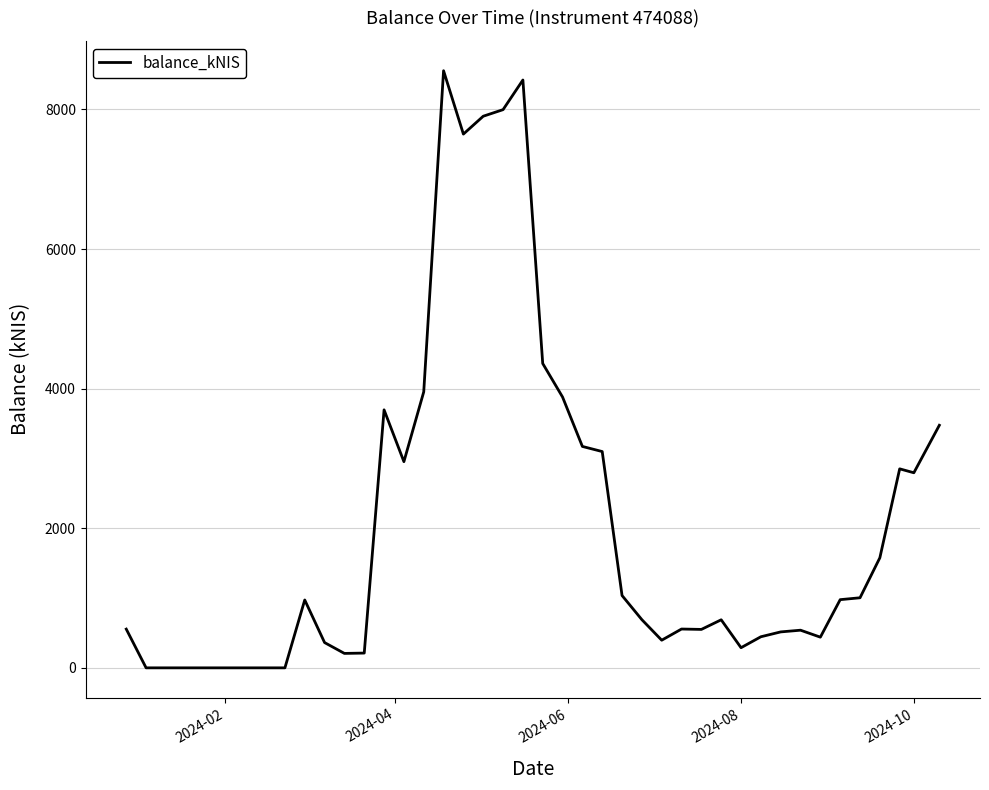

What is the maximum value shown in the chart?

8554.1